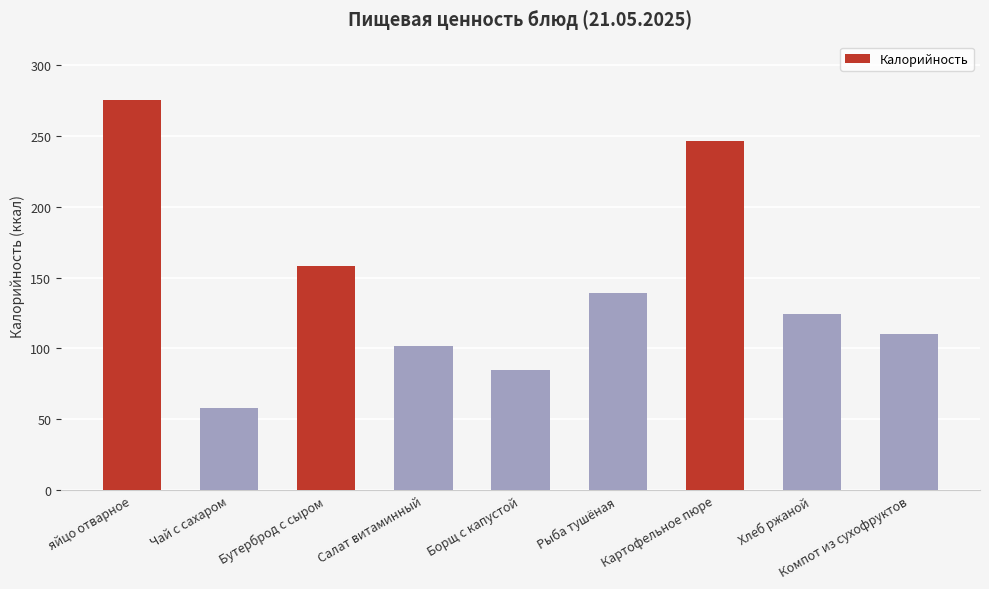

What position from the left is Рыба тушёная?

6